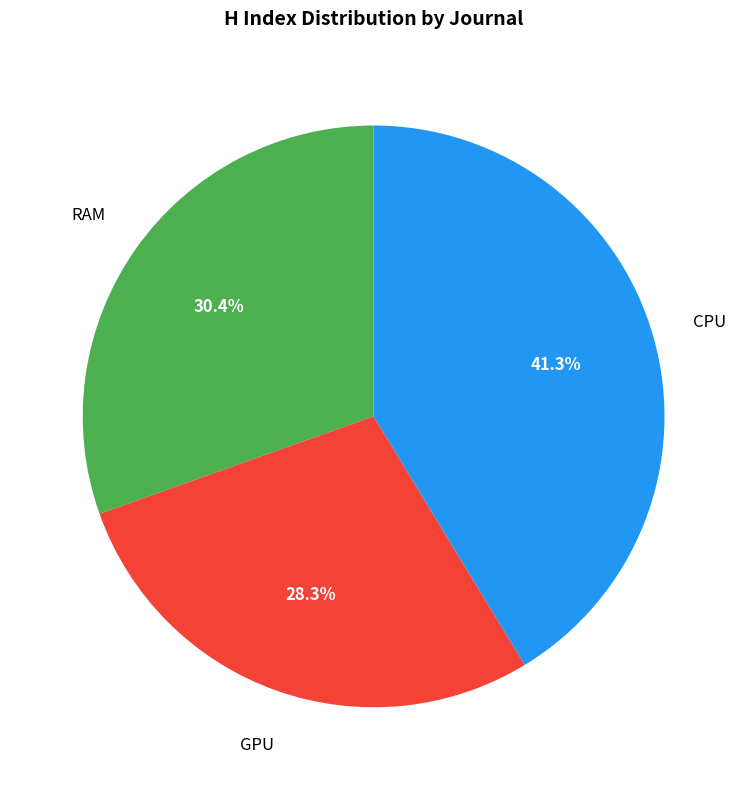

Is there a majority slice in this chart?

No